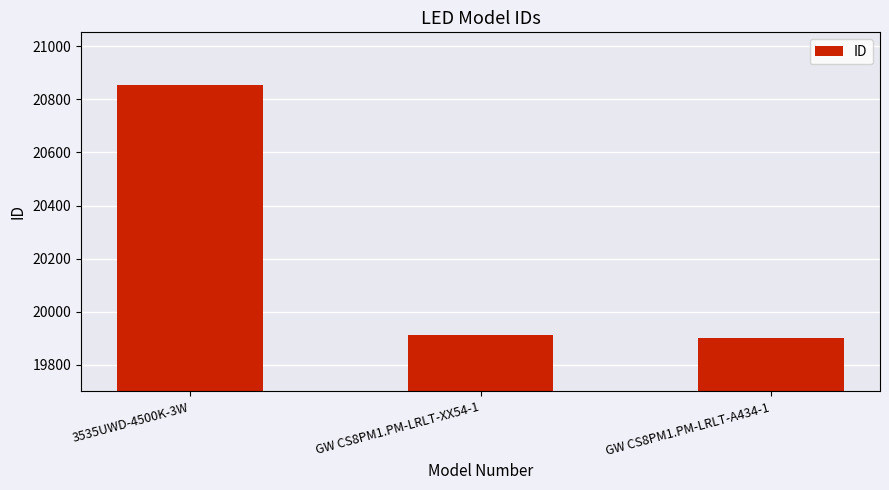

What is the change in value from GW CS8PM1.PM-LRLT-XX54-1 to GW CS8PM1.PM-LRLT-A434-1?

-12